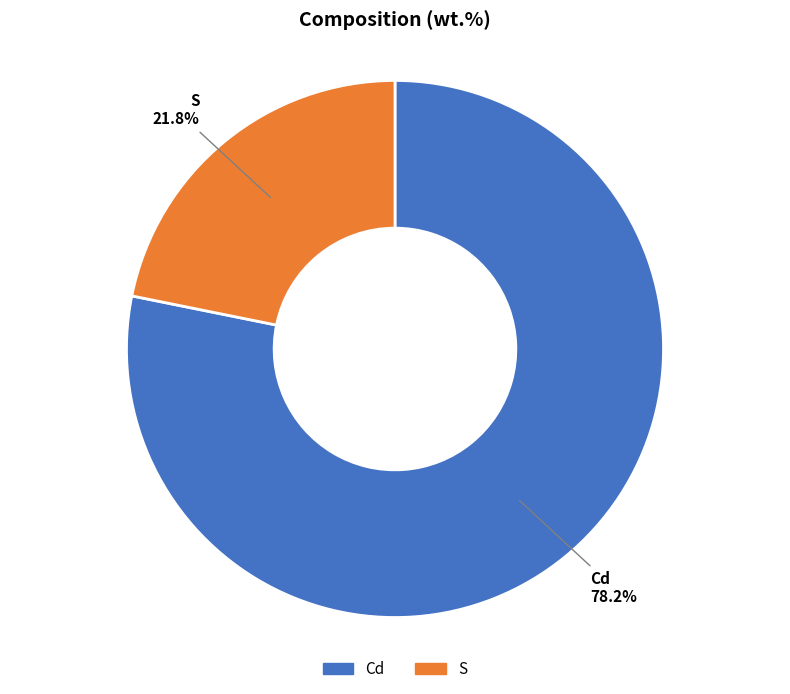

To the nearest percent, what percentage of the pie is Cd?

78%